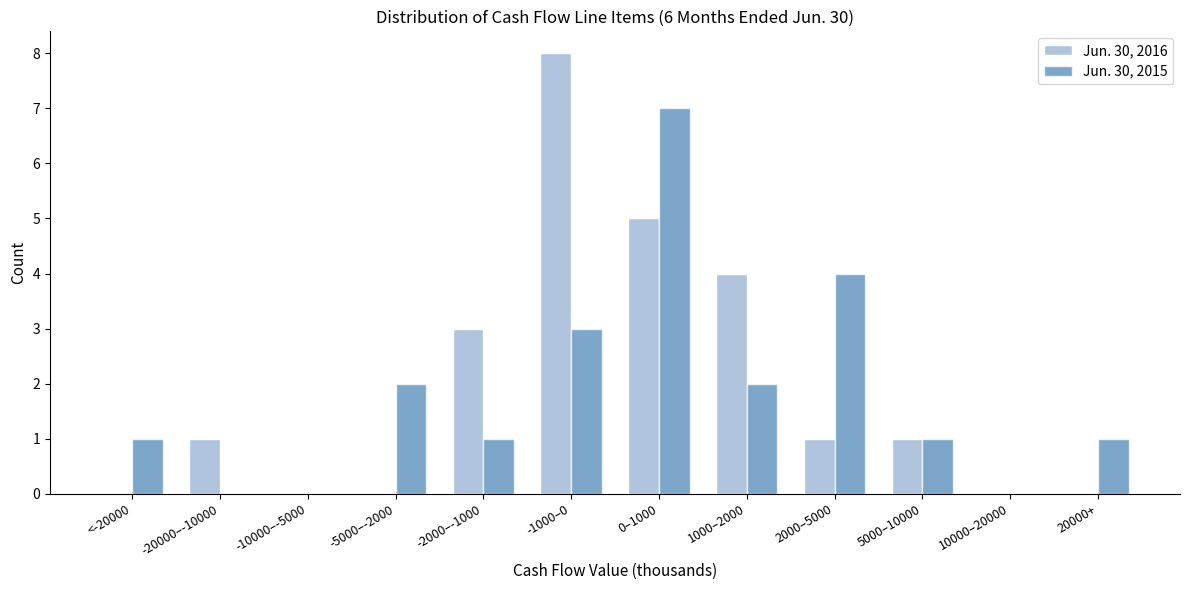

Reading left to right, list all the values displayed in this chart.

Jun. 30, 2016: <-20000=0	-20000–-10000=1	-10000–-5000=0	-5000–-2000=0	-2000–-1000=3	-1000–0=8	0–1000=5	1000–2000=4	2000–5000=1	5000–10000=1	10000–20000=0	20000+=0
Jun. 30, 2015: <-20000=1	-20000–-10000=0	-10000–-5000=0	-5000–-2000=2	-2000–-1000=1	-1000–0=3	0–1000=7	1000–2000=2	2000–5000=4	5000–10000=1	10000–20000=0	20000+=1